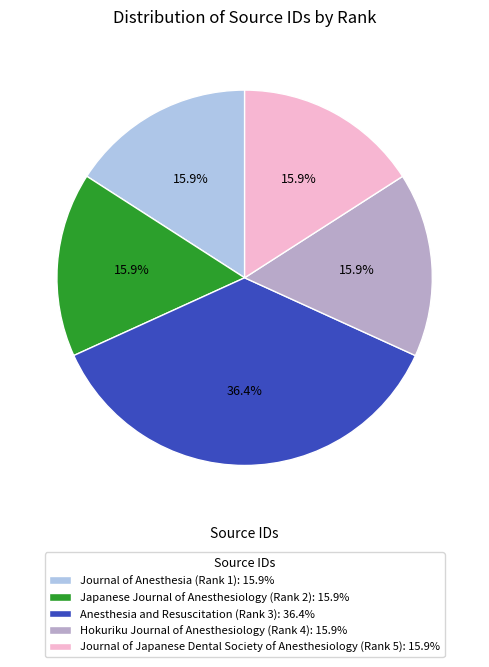

What percentage is NOT represented by Hokuriku Journal of Anesthesiology (Rank 4)?

84.1%